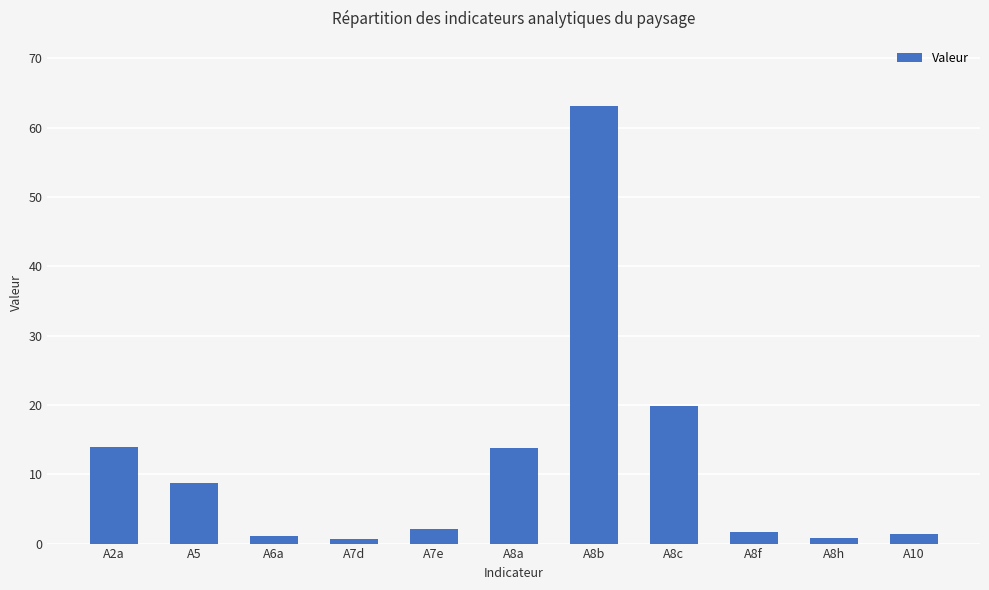

Where does the data first go above 2?

A2a